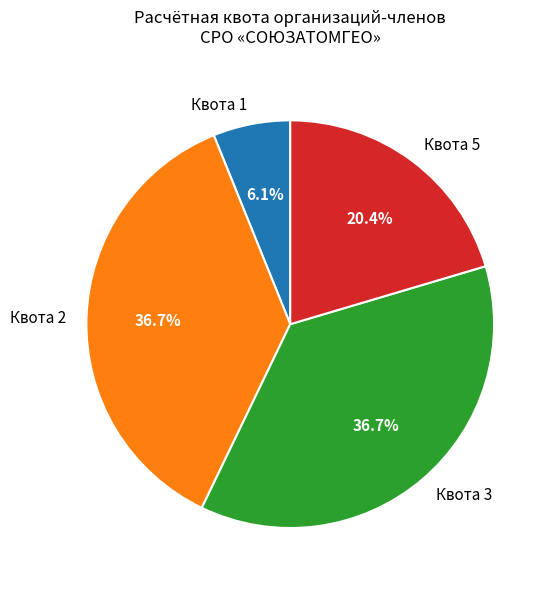

How many segments does this pie chart have?

4